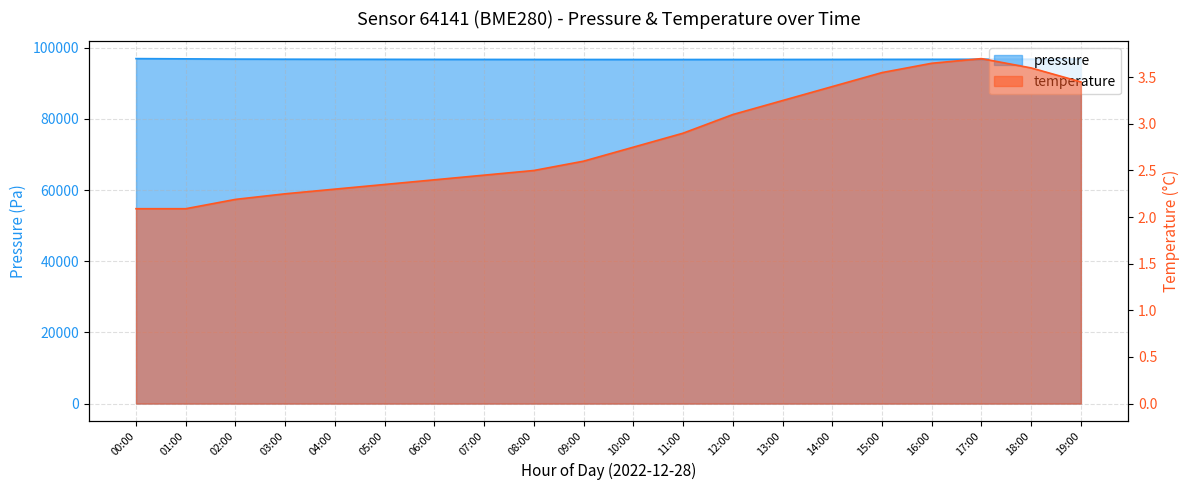

Does the chart have visible grid lines?

Yes